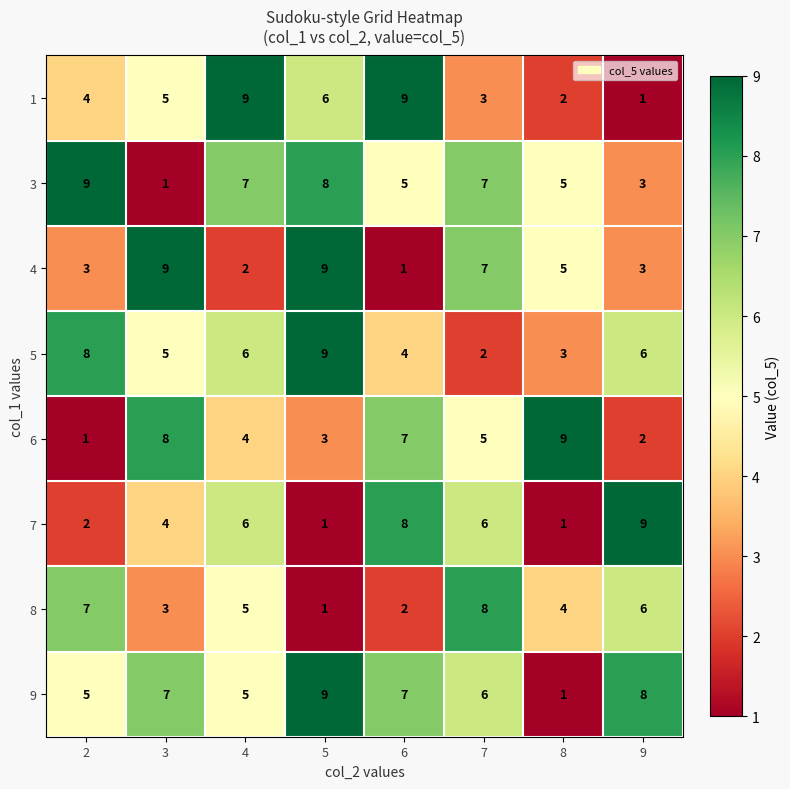

Count the 5 values in the range 4 to 8.

5